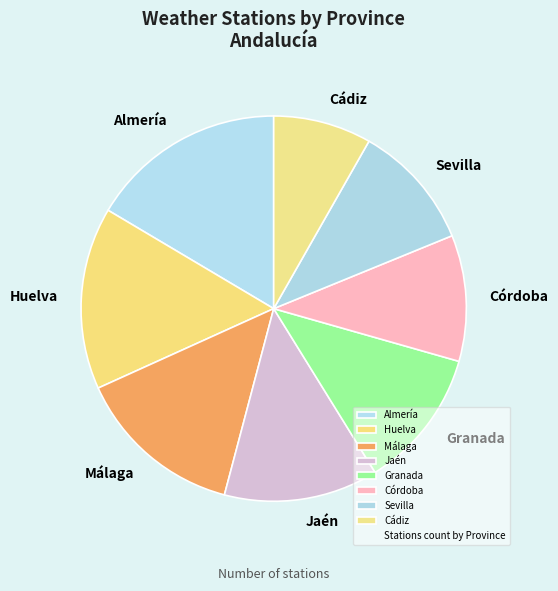

Combined, do Málaga and Granada account for over 50%?

No